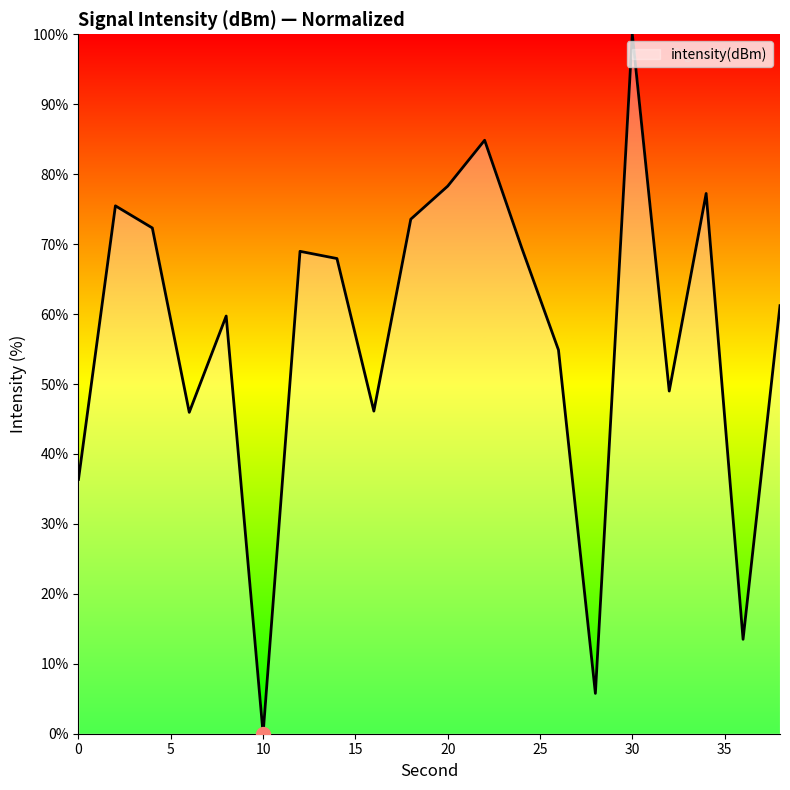

What is the difference between the maximum and minimum values?

100.0